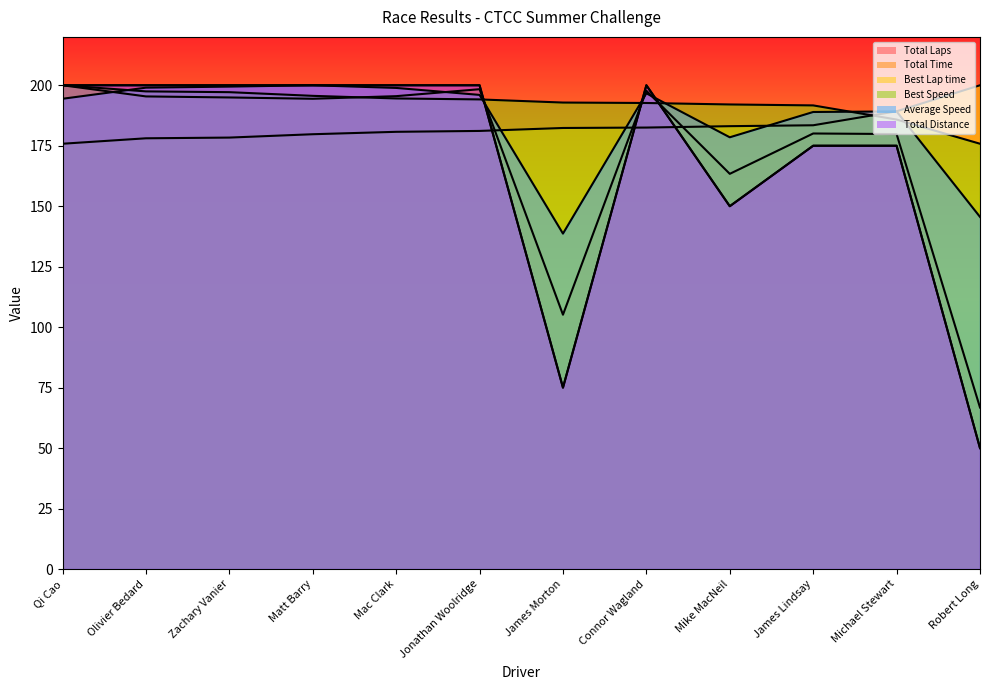

At how many categories does at least one series exceed 158?

12